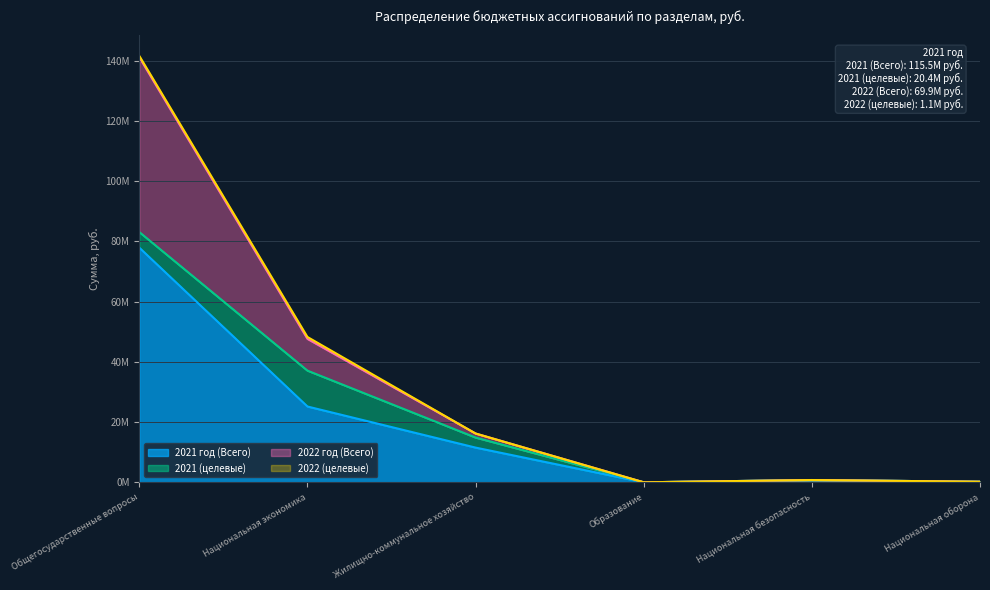

Does the chart have visible grid lines?

Yes